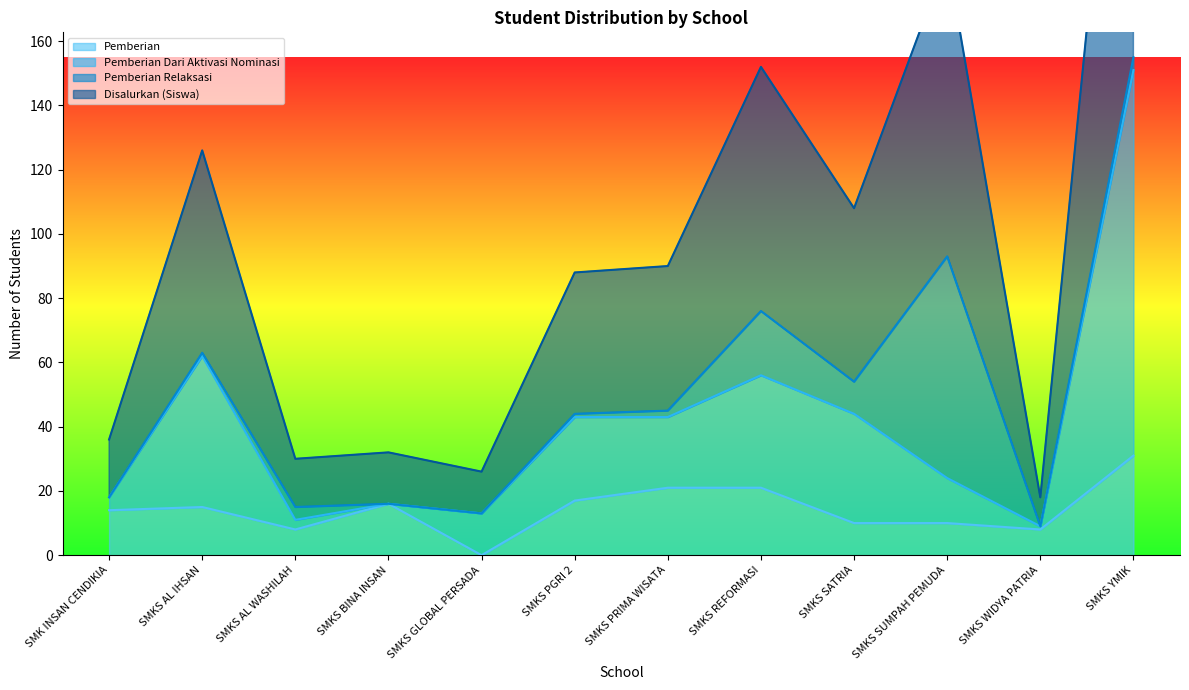

What value does the Pemberian series have at SMKS SATRIA?

10